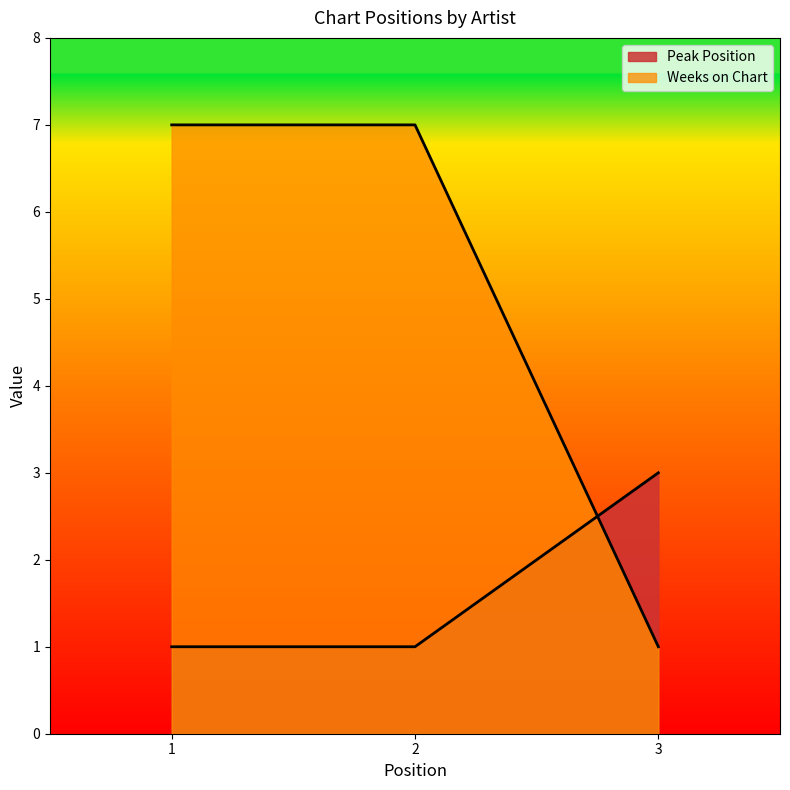

Which label corresponds to the smallest value in the chart?

1